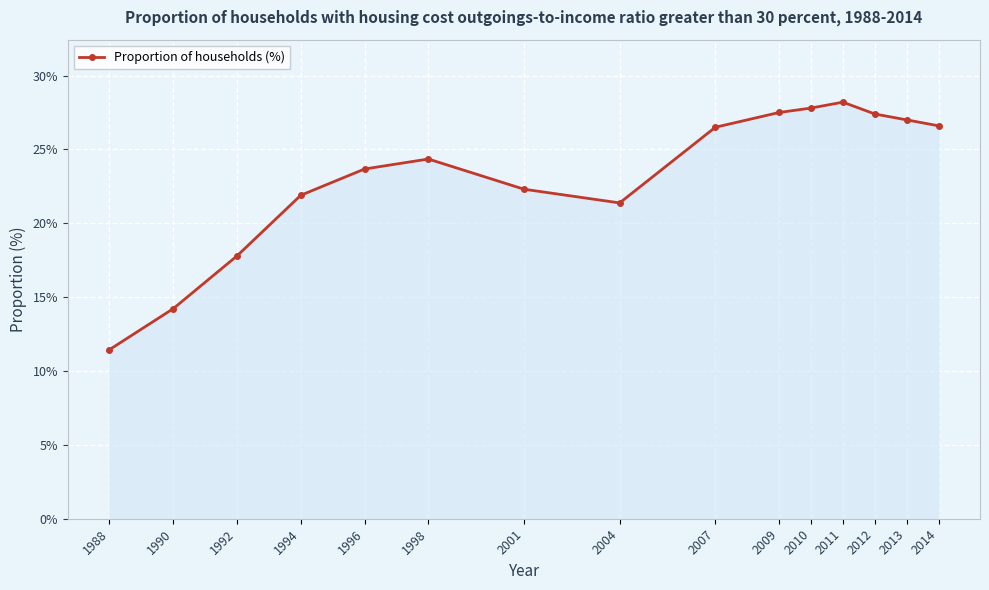

How many interior local peaks (higher than both neighbors) does the data have?

2